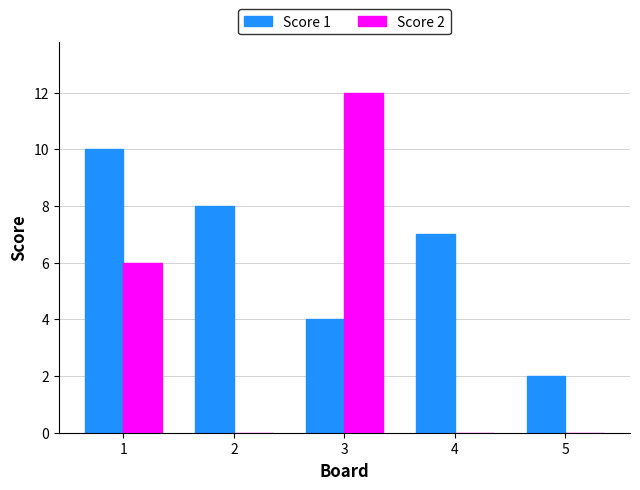

How many groups of bars are there?

5